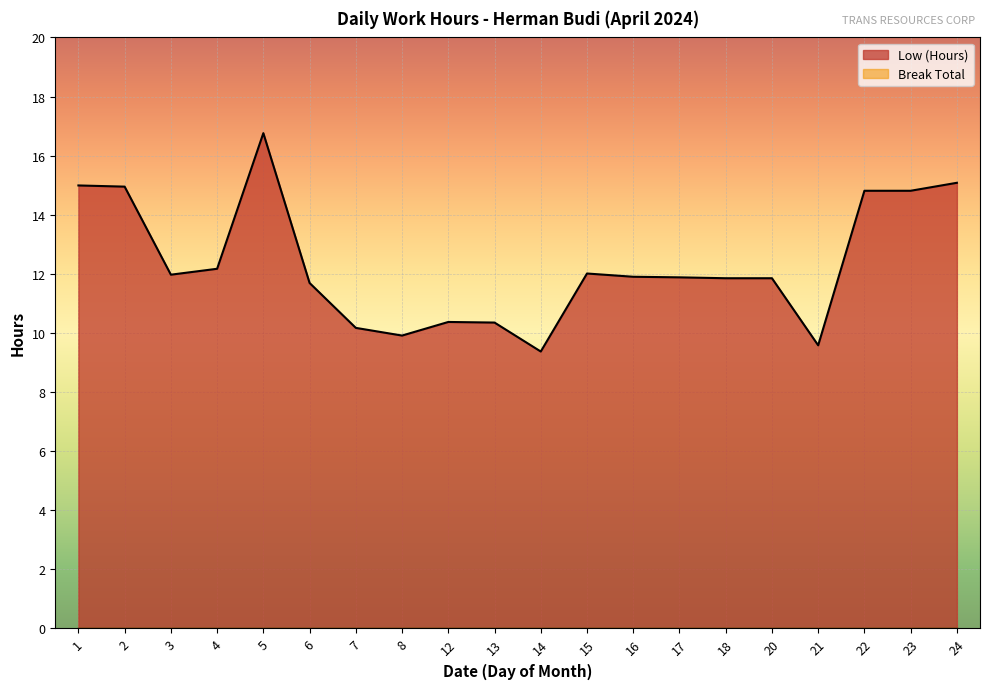

The chart shows a value of 11.8 at 18. True or false?

True